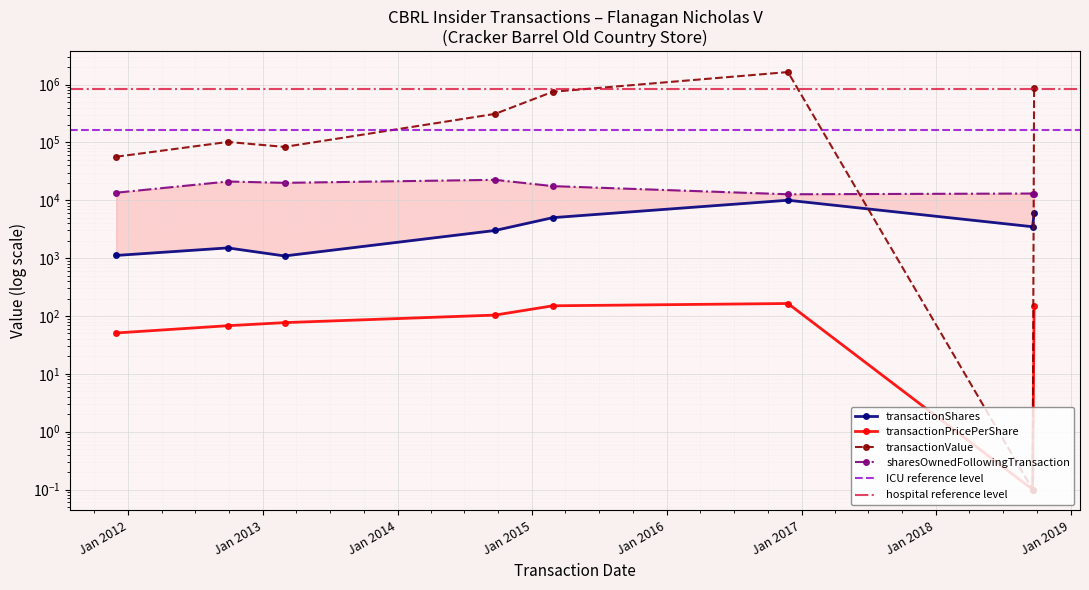

True or false: transactionValue and transactionPricePerShare intersect in this chart.

False